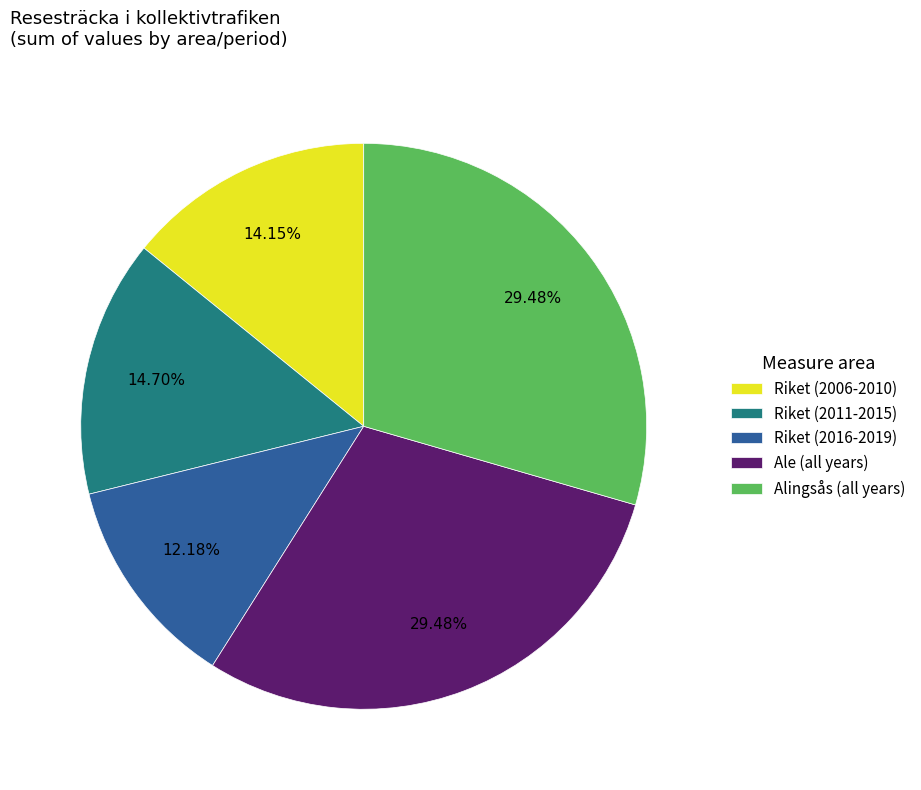

Between Riket (2016-2019) and Ale (all years), which is larger?

Ale (all years)